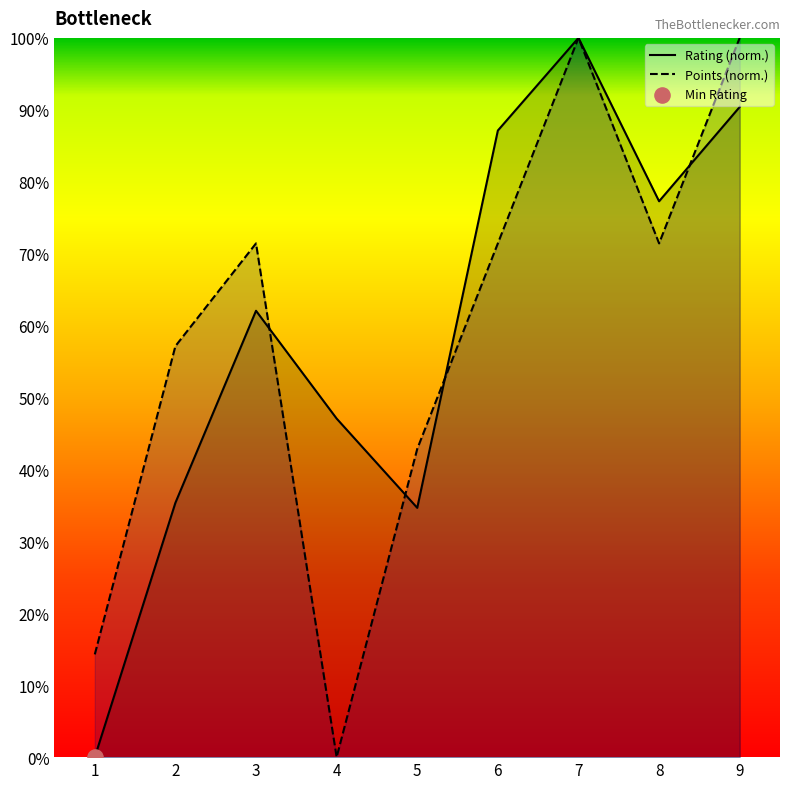

At which category is the sum across all series the highest?

7